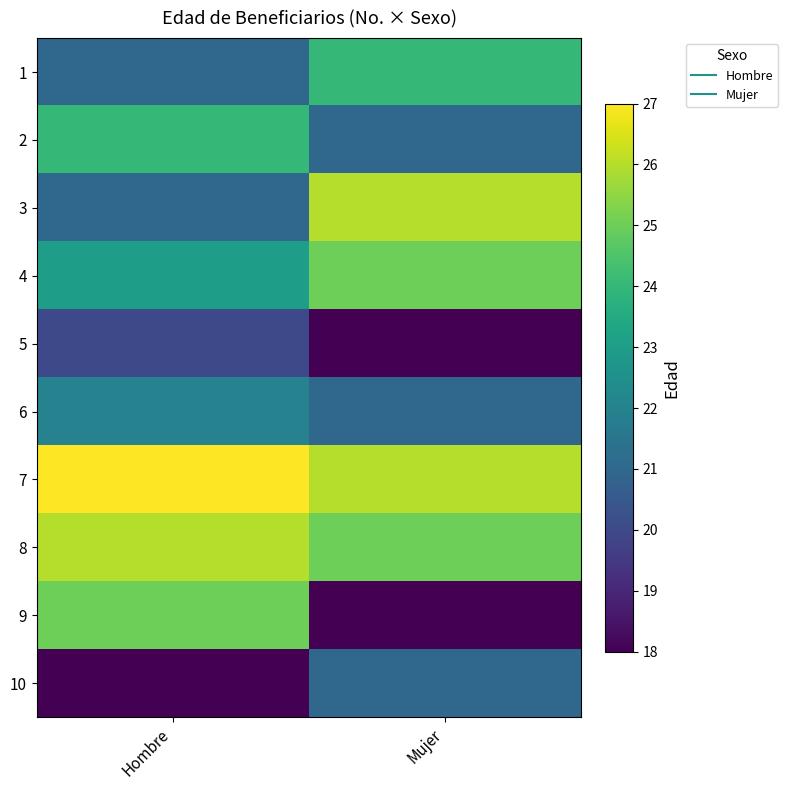

At how many categories does at least one series exceed 25?

2